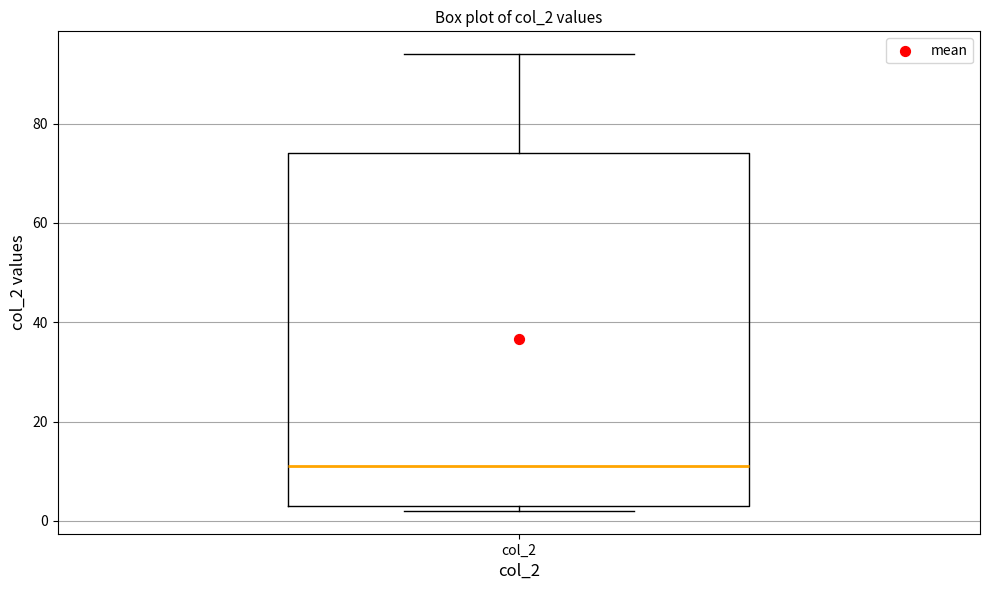

Where does the median line of the box for col_2 sit on the y-axis? The values are not printed on the chart, so give them approximately, as read against the axis.

12